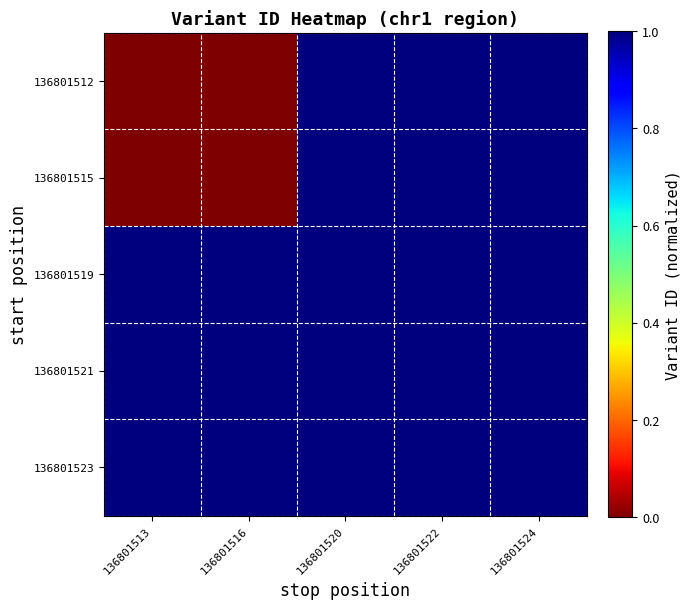

Rank the series by their maximum value, from highest to lowest.

136801512, 136801515, 136801519, 136801521, 136801523